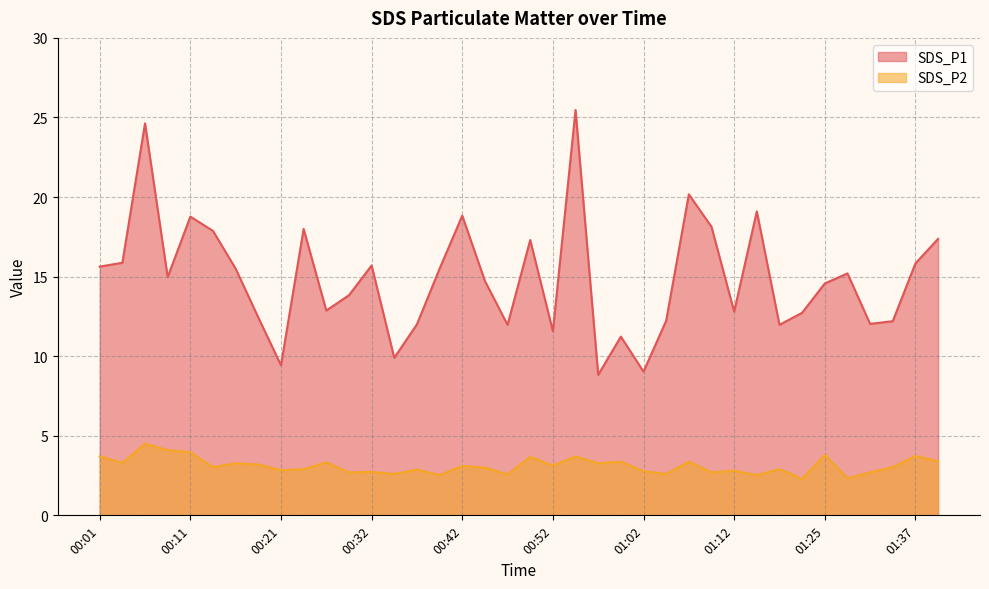

True or false: SDS_P1 and SDS_P2 intersect in this chart.

False